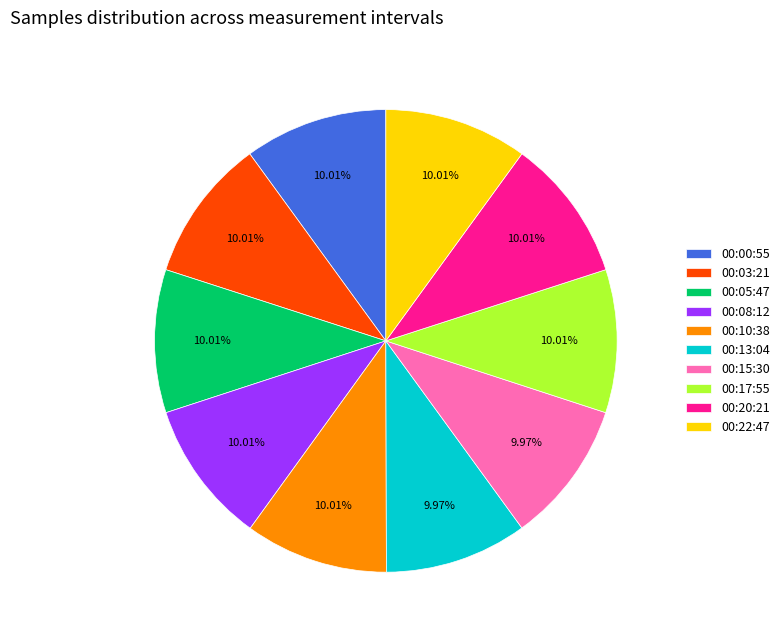

Approximately how many times larger is the value at 00:10:38 compared to 00:00:55?

1.0